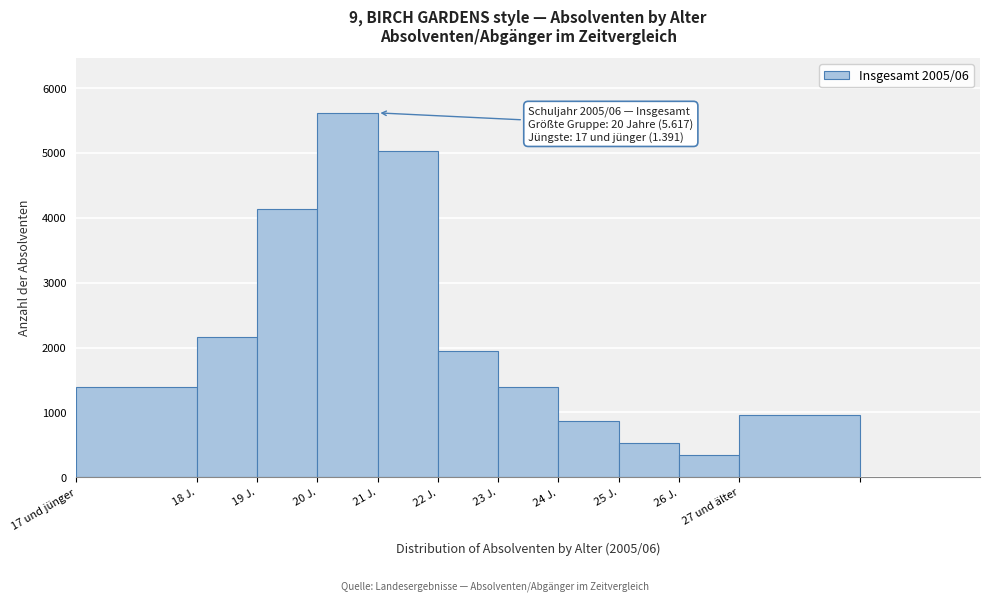

Which has a higher value, 20 J. or 21 J.?

20 J.